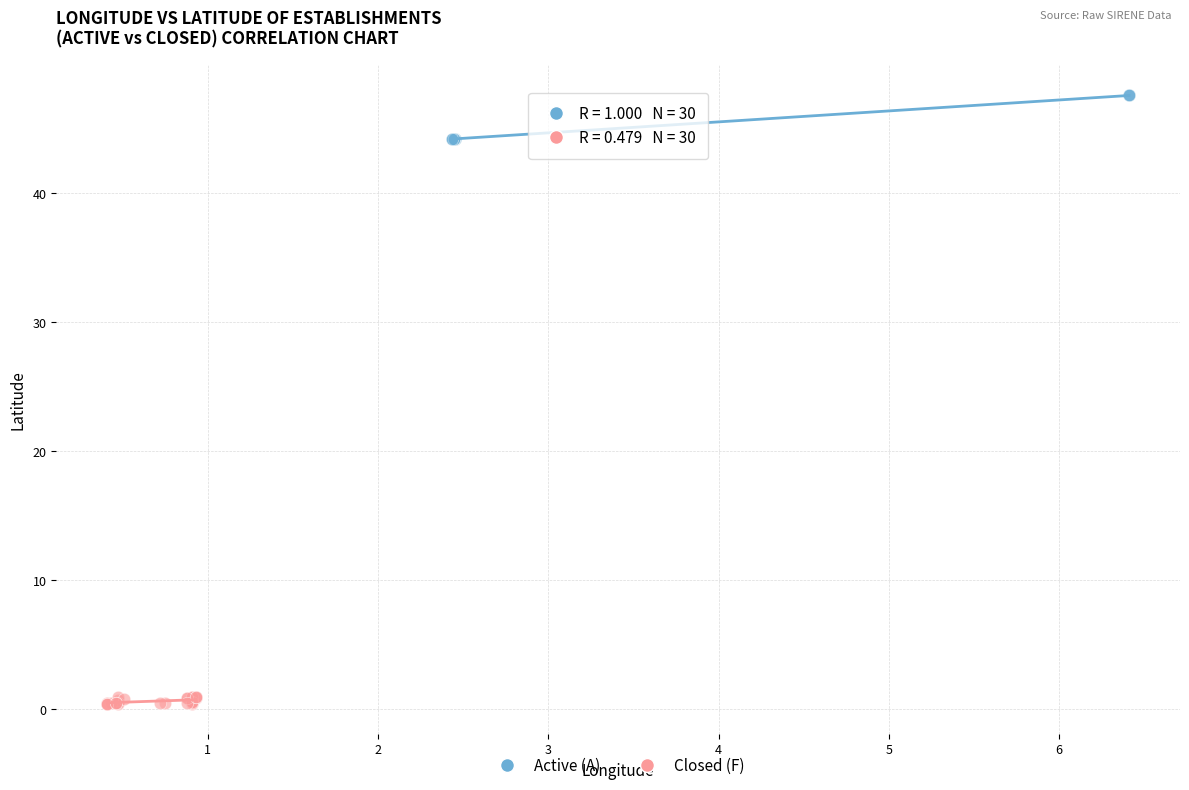

Which series reaches the maximum Y coordinate?

Active (A)